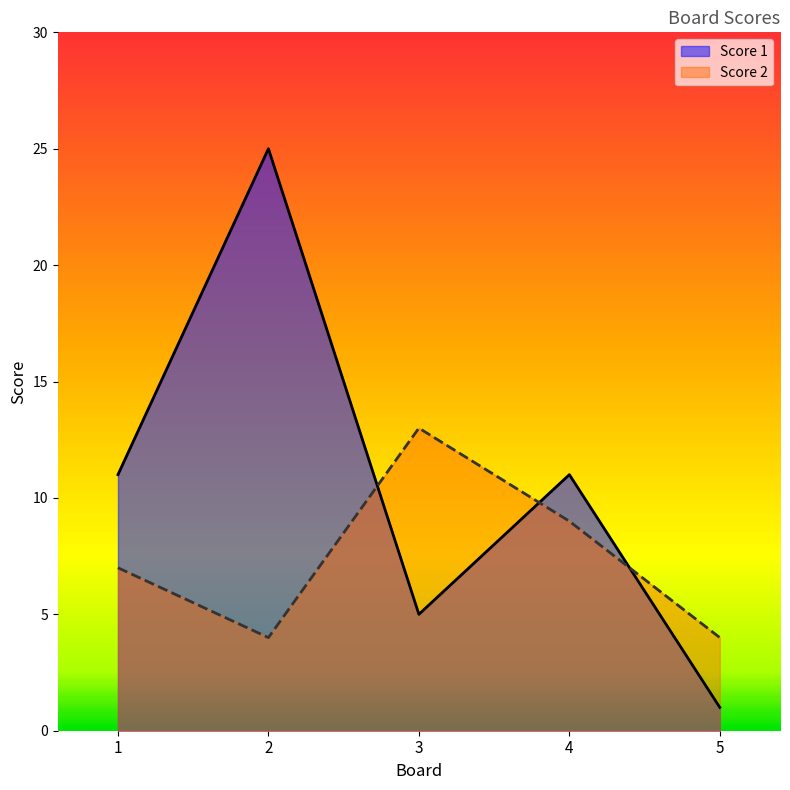

Where is the first local minimum for Score 2?

2